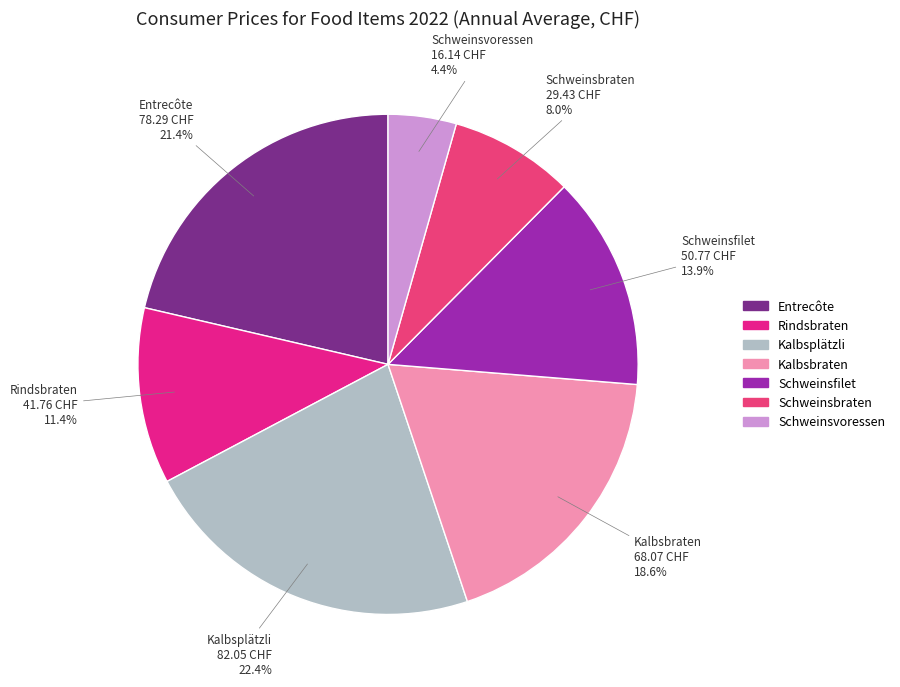

Is it true that Kalbsbraten is 6% of the pie?

False